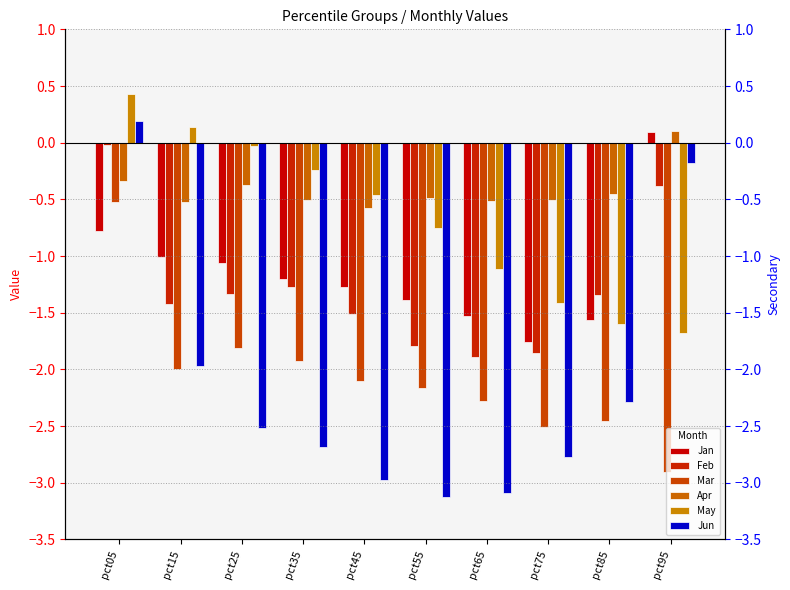

What is the difference between the maximum and minimum values in the Apr series?

0.7